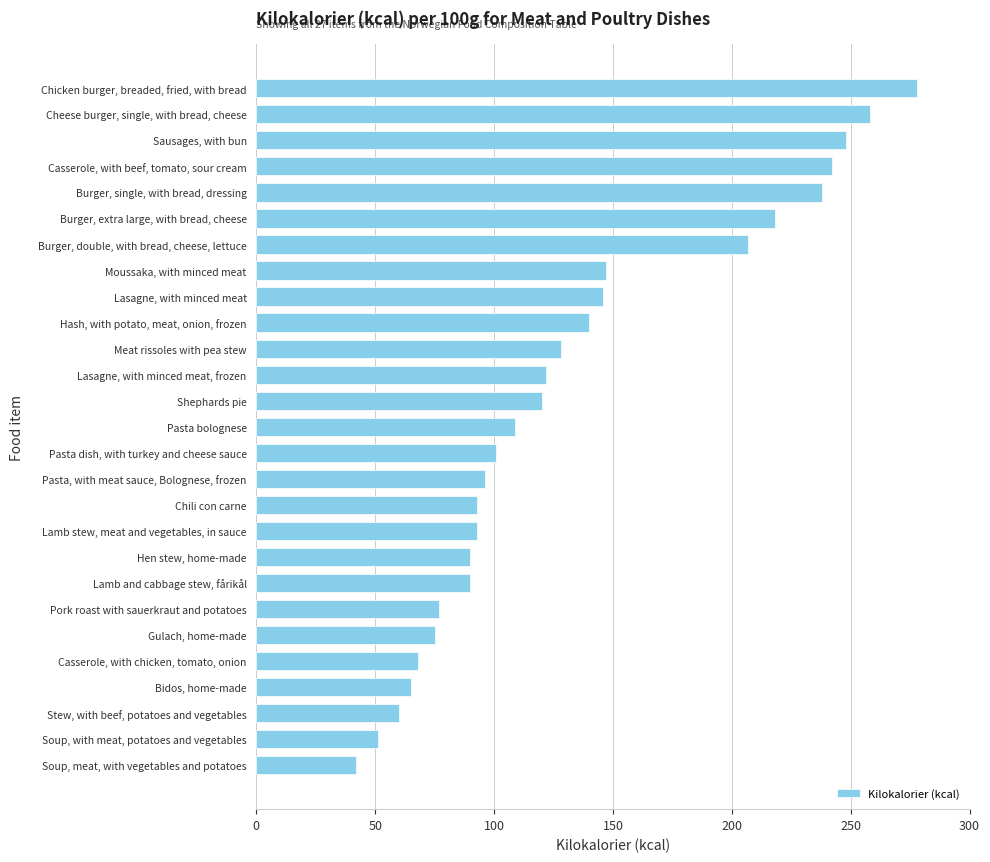

Which has a higher value, Burger, double, with bread, cheese, lettuce or Lamb stew, meat and vegetables, in sauce?

Burger, double, with bread, cheese, lettuce